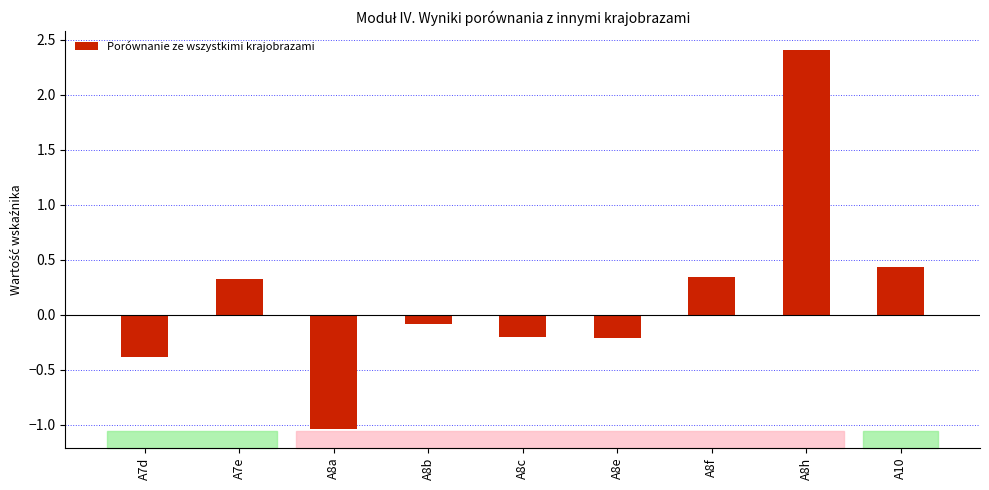

How many values are above zero?

4